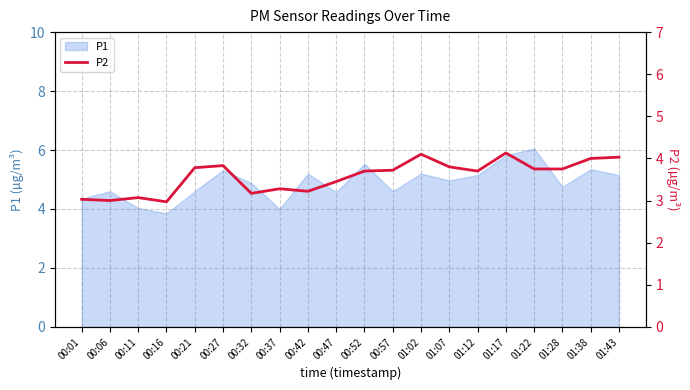

The value of P1 at 00:11 is 4.0. True or false?

True